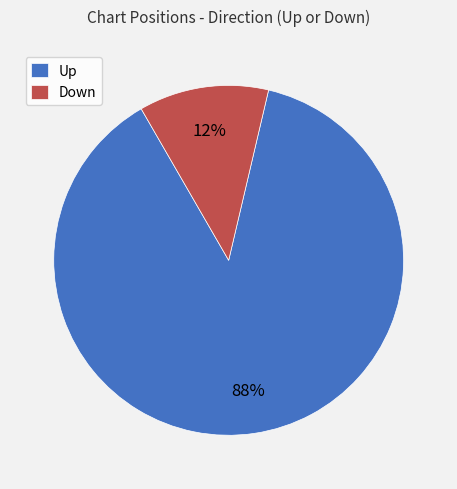

Which has a higher value, Down or Up?

Up